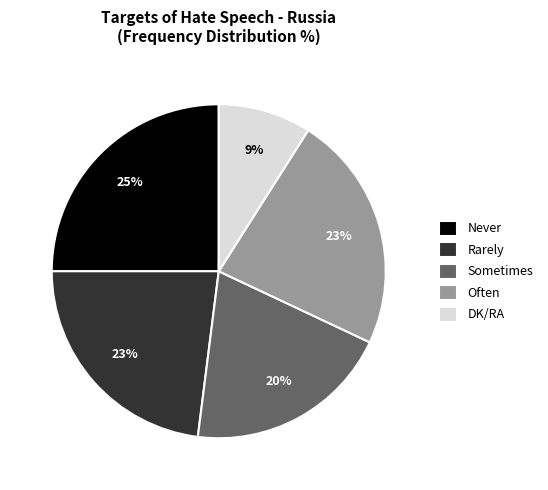

To the nearest percent, what is the average slice percentage?

20%